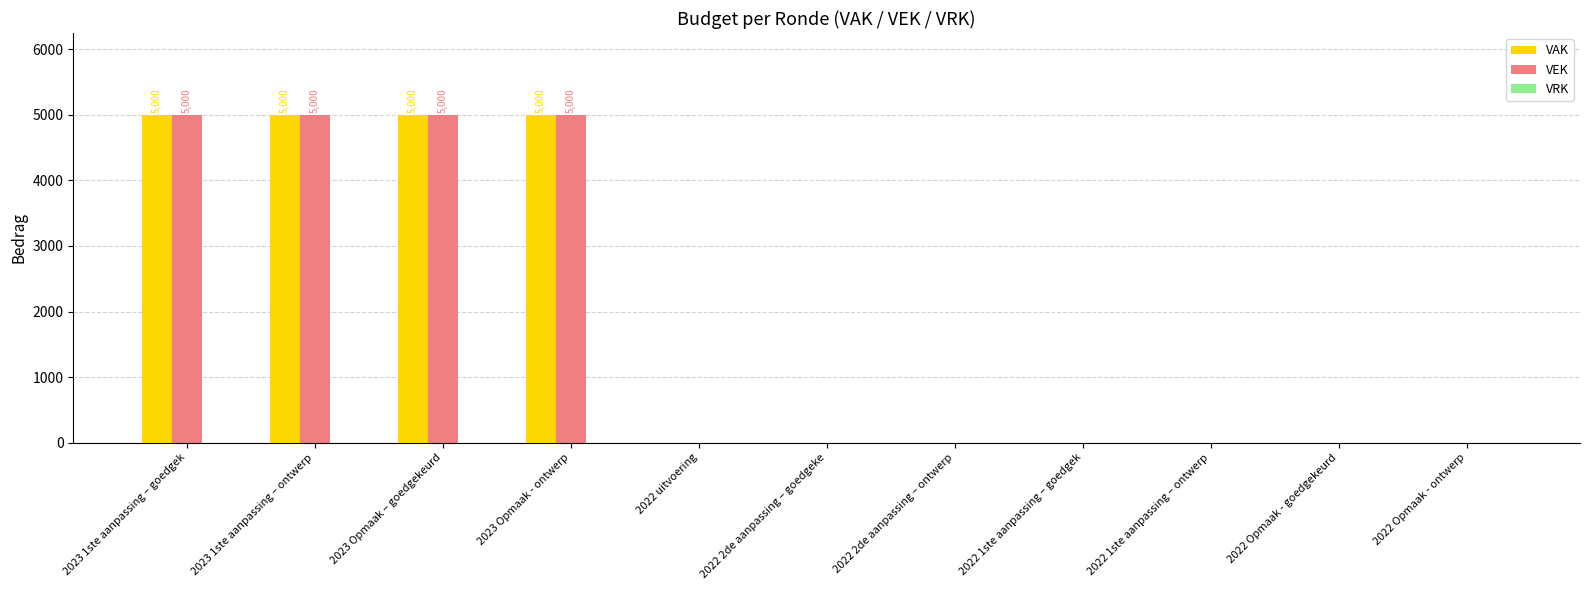

The value of VEK at 2022 2de aanpassing – ontwerp is -3245. True or false?

False